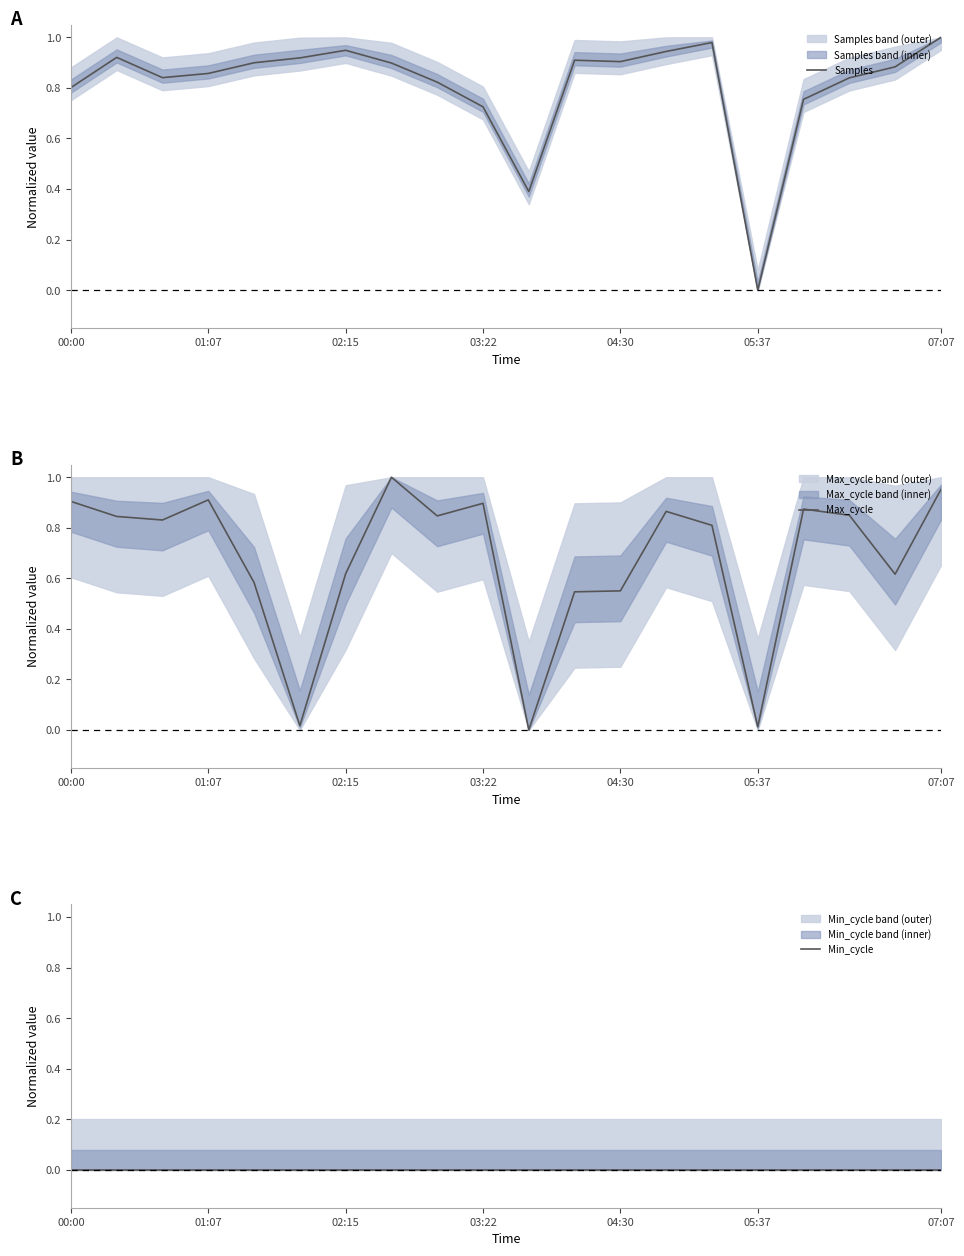

Which category has the lowest value in the Samples series?

05:37